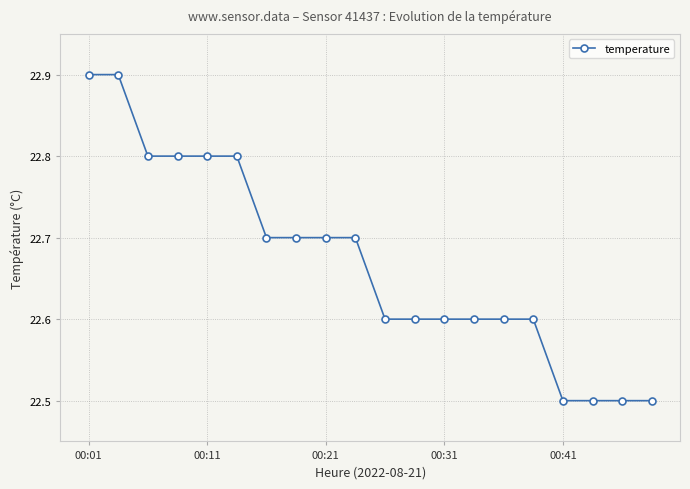

Count the values in the range 22 to 23.

20